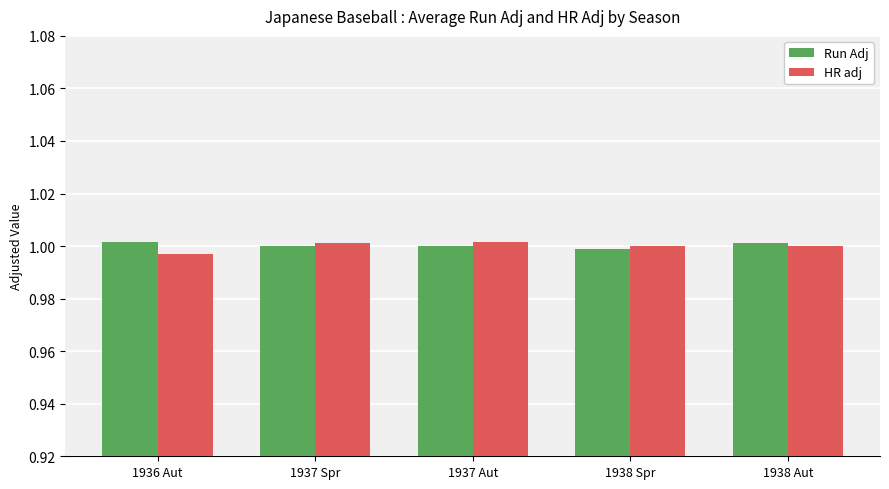

True or false: HR adj has a value of 1.0 at 1936 Aut.

True